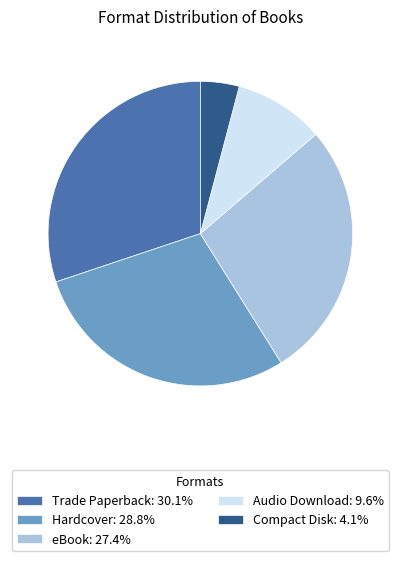

Is it true that Trade Paperback is 19% of the pie?

False